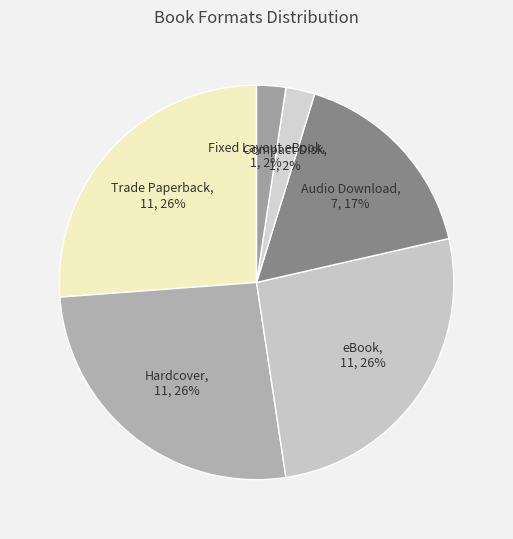

Does any single category account for the majority?

No